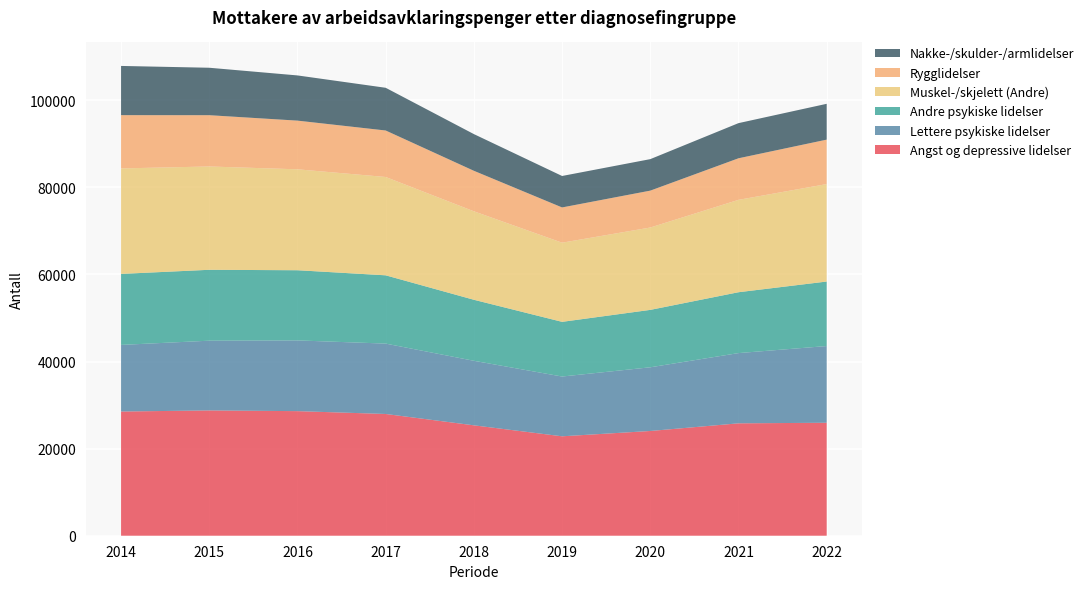

Reading left to right, list all the values displayed in this chart.

Angst og depressive lidelser: 28526	28778	28614	27963	25356	22836	24056	25814	25946
Lettere psykiske lidelser: 15298	16017	16246	16164	14822	13728	14630	16133	17621
Andre psykiske lidelser: 16308	16283	16116	15682	14014	12557	13184	13978	14814
Muskel-/skjelett (Andre): 24232	23729	23183	22584	20322	18182	18918	21218	22385
Rygglidelser: 12233	11780	11180	10679	9303	8097	8472	9547	10208
Nakke-/skulder-/armlidelser: 11303	10896	10381	9810	8427	7225	7233	8072	8227